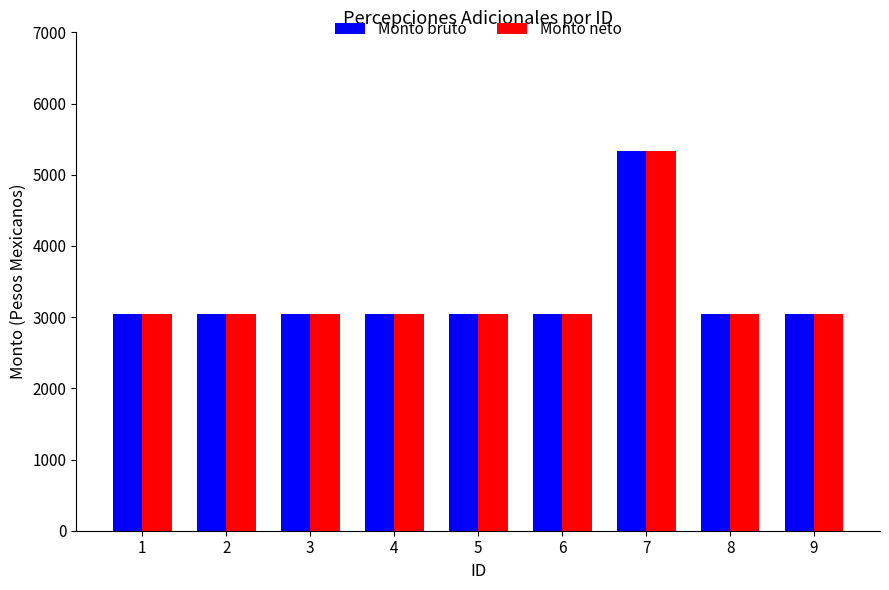

At how many categories does at least one series exceed 4363?

1